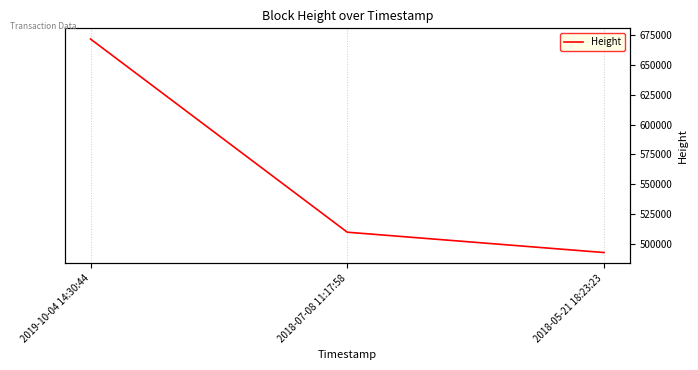

List the labels in order of value, largest first.

2019-10-04 14:30:44, 2018-07-08 11:17:58, 2018-05-21 18:23:23